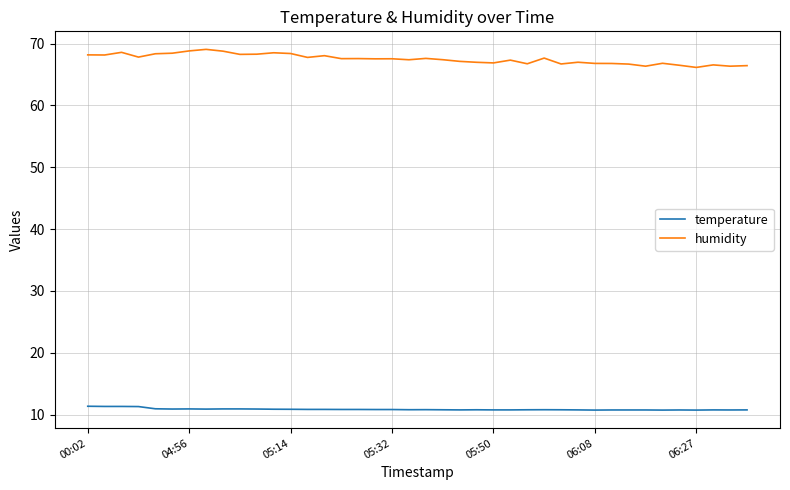

Which series has the largest total across all categories?

humidity